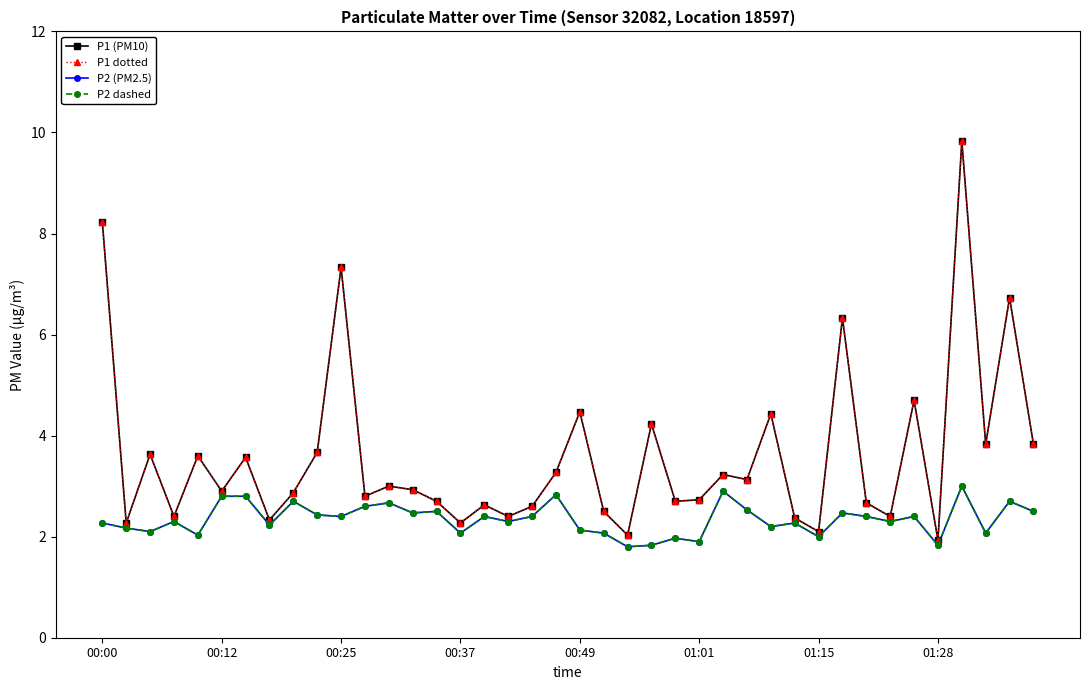

How many lines are shown in the chart?

4